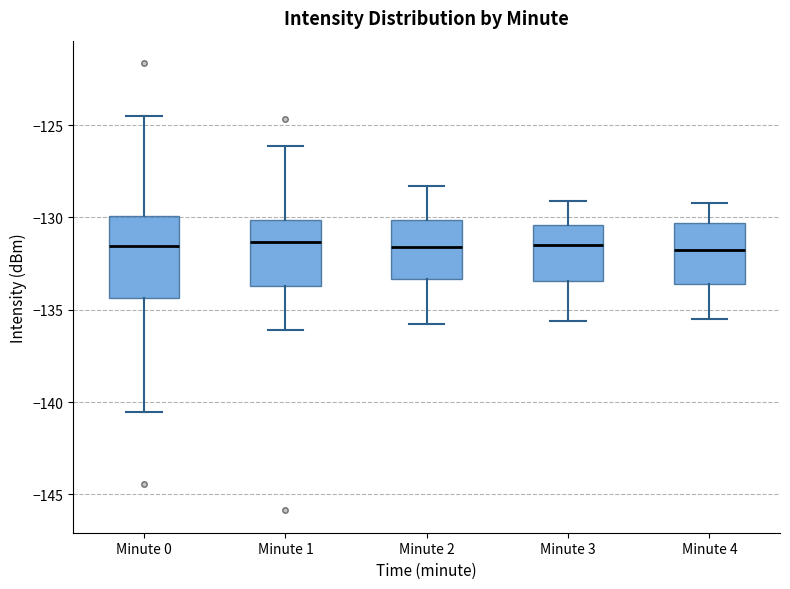

Which box is the tallest, from its lower edge to its upper edge?

Minute 0